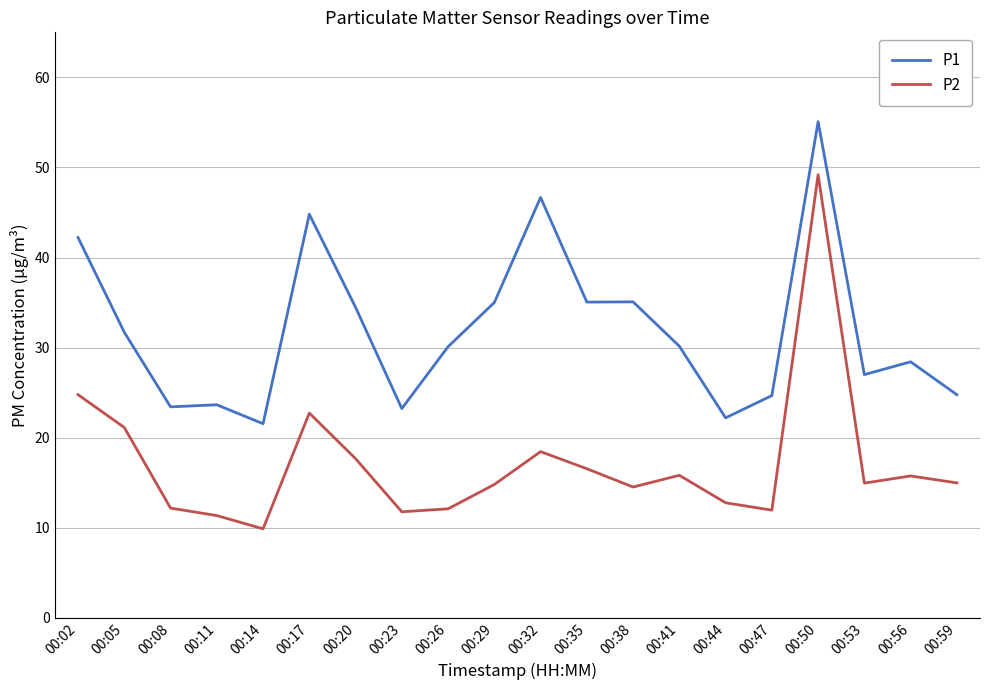

Which series changed the most between 00:11 and 00:38?

P1